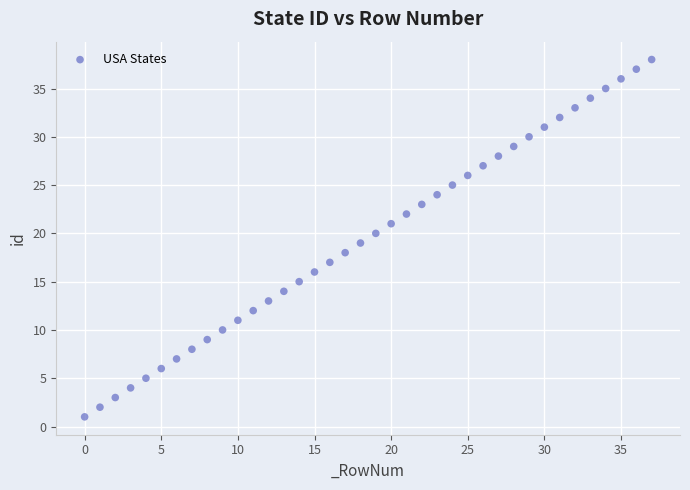

What is the range of Y values (max minus min)?

37